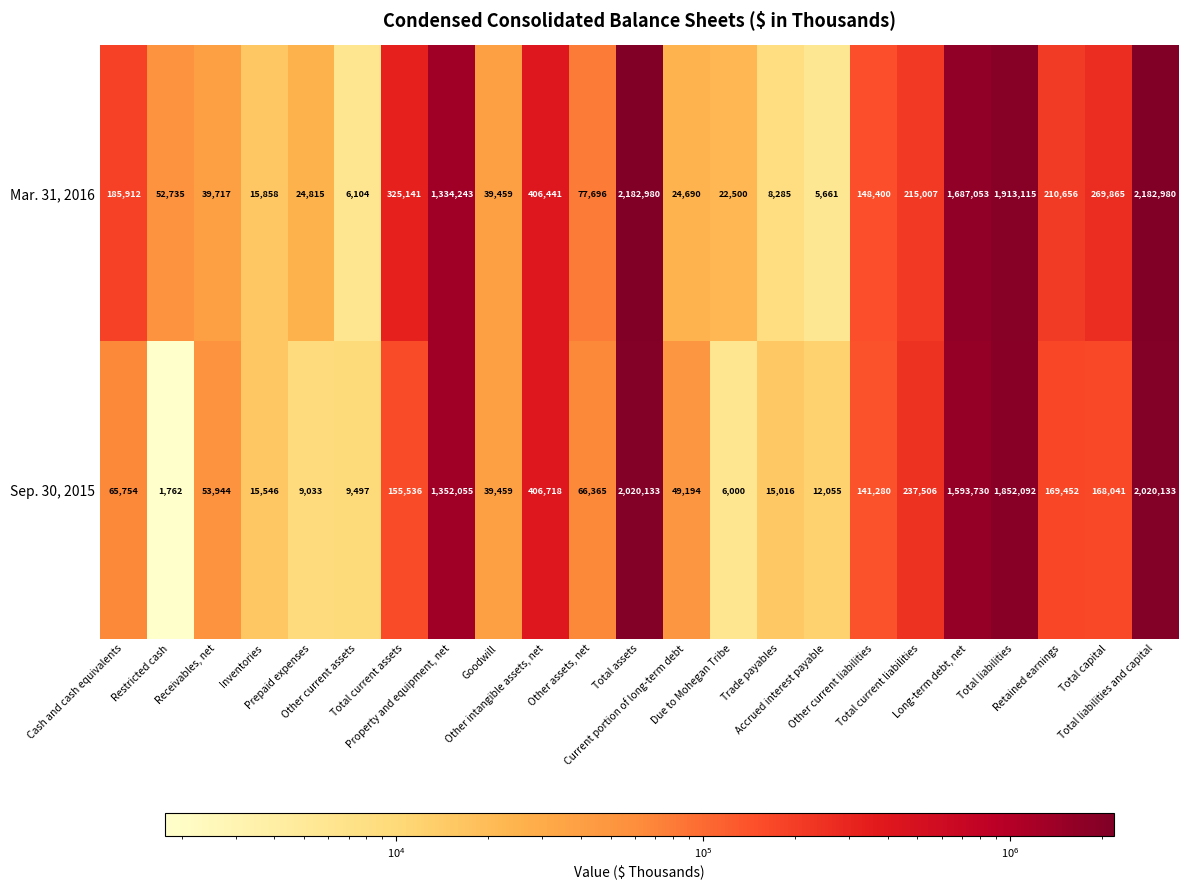

What is the total value across all series at Total current assets?

480677